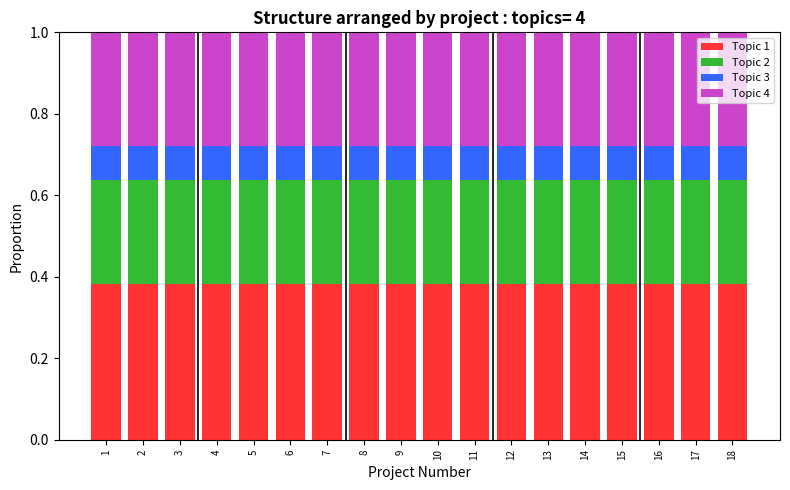

What is the sum of the Topic 1 values at 2 and 7?

0.8